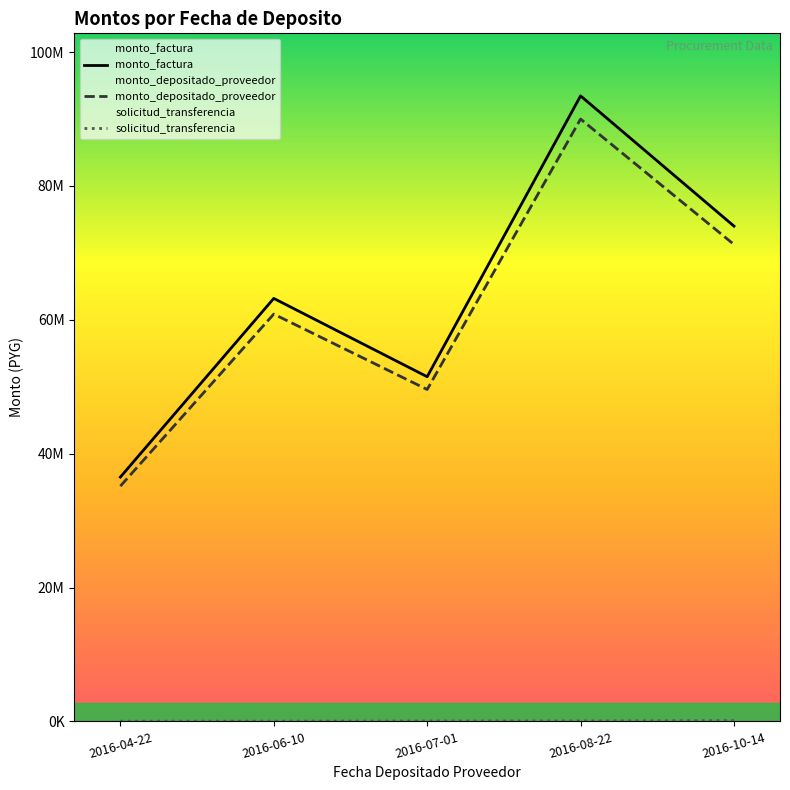

What is the sum of the solicitud_transferencia values at 2016-07-01 and 2016-06-10?

104532